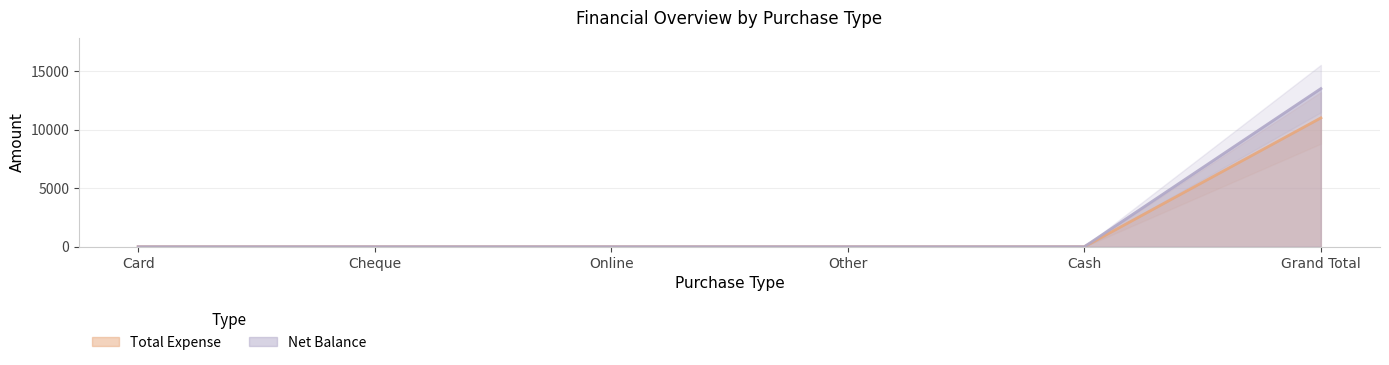

What are all the series names shown in the legend?

Total Expense, Net Balance